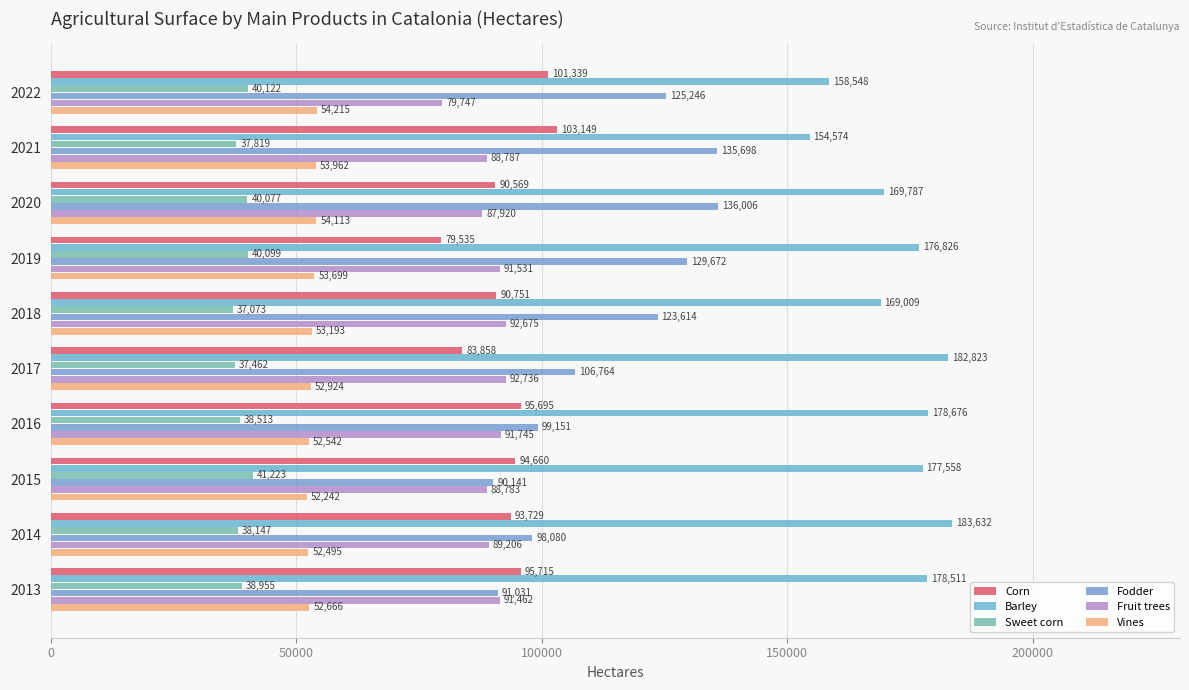

Reading right to left, list all the values displayed in this chart.

Corn: 95715	93729	94660	95695	83858	90751	79535	90569	103149	101339
Barley: 178511	183632	177558	178676	182823	169009	176826	169787	154574	158548
Sweet corn: 38955	38147	41223	38513	37462	37073	40099	40077	37819	40122
Fodder: 91031	98080	90141	99151	106764	123614	129672	136006	135698	125246
Fruit trees: 91462	89206	88783	91745	92736	92675	91531	87920	88787	79747
Vines: 52666	52495	52242	52542	52924	53193	53699	54113	53962	54215